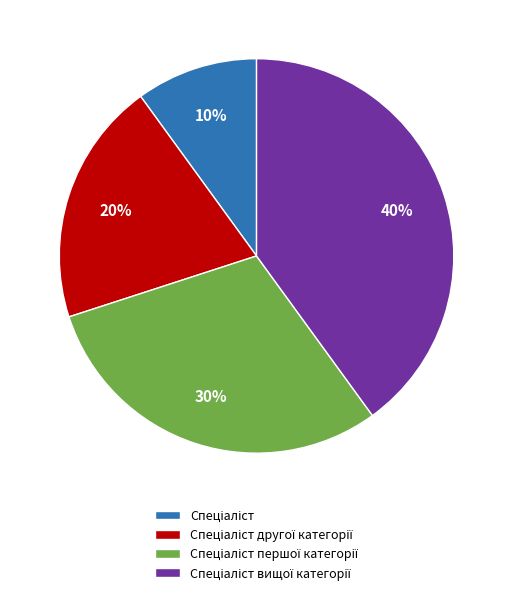

Is there any slice that represents more than half of the pie?

No